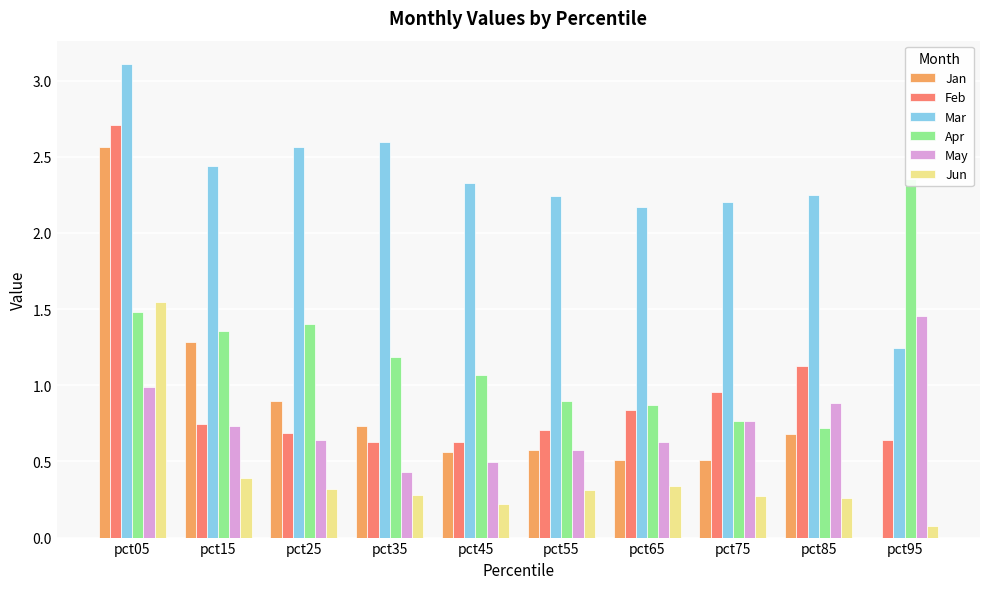

The Jun series shows 0.3 at pct25. True or false?

True